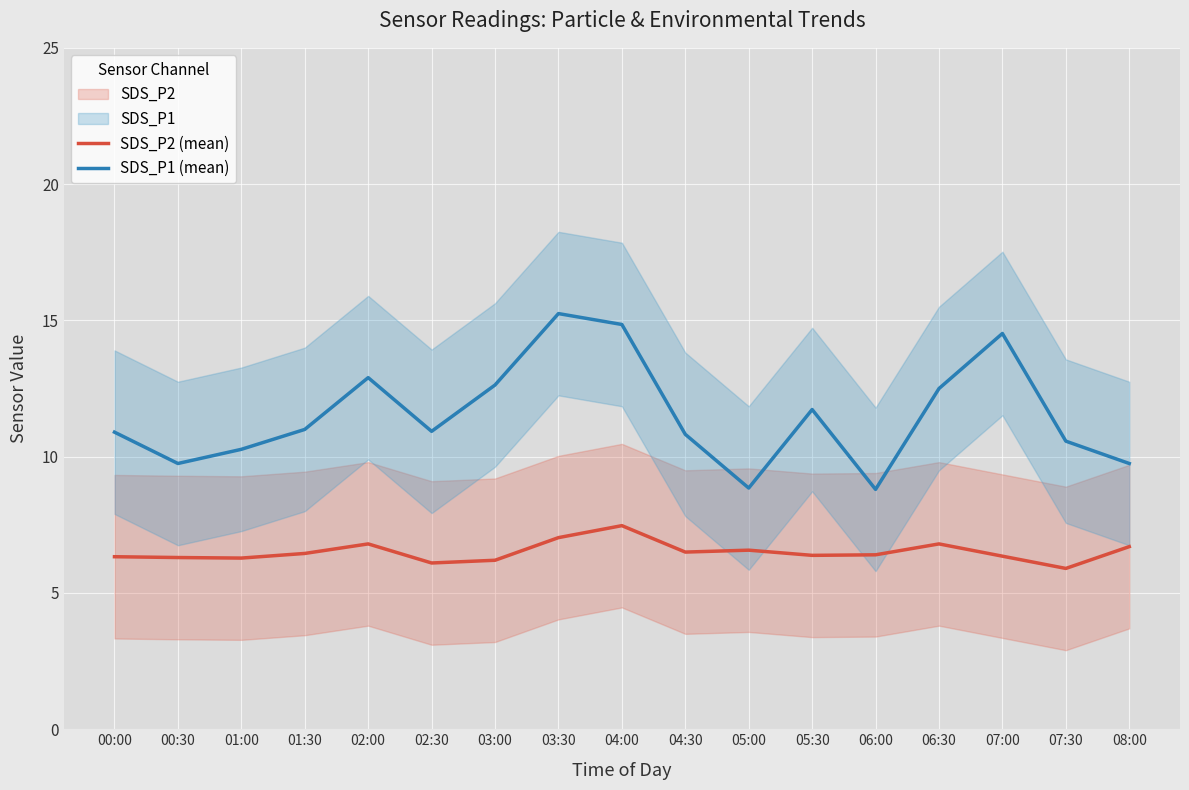

Where does the SDS_P2 (mean) series first go above 6?

00:00